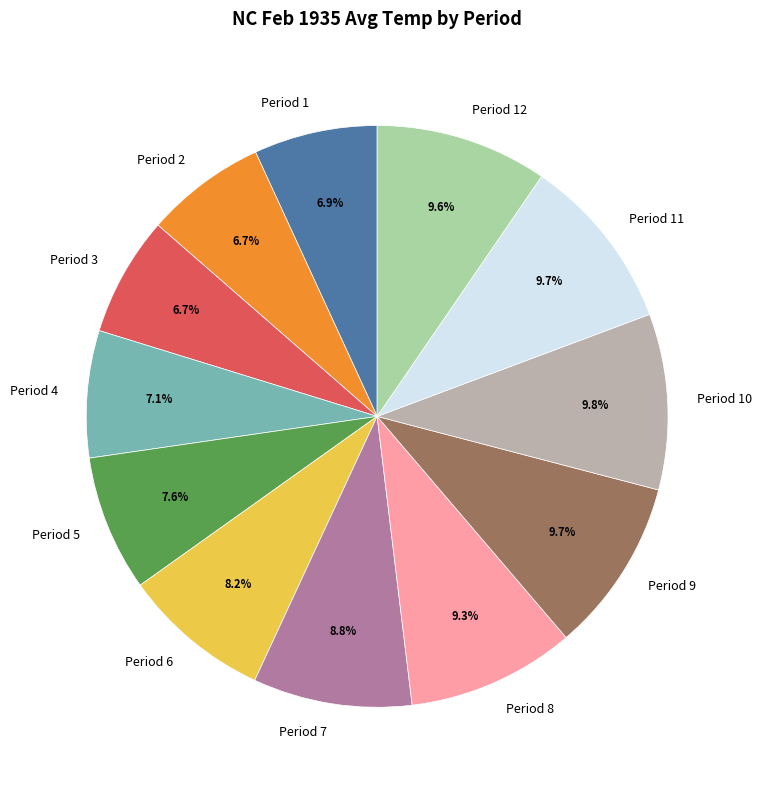

Is there any slice that represents more than half of the pie?

No